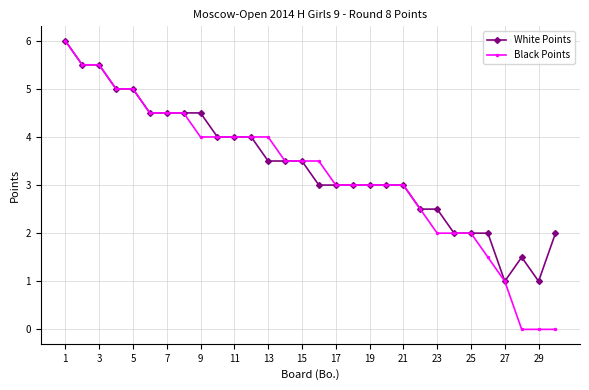

What is the value of the Black Points point at the 16th from the left?

3.5